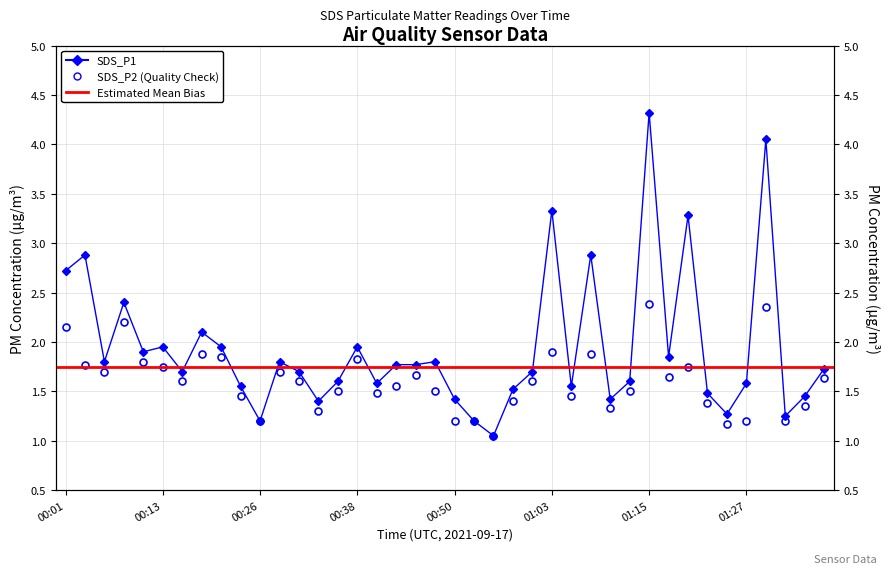

Between 01:35 and 01:03, which is larger?

01:03